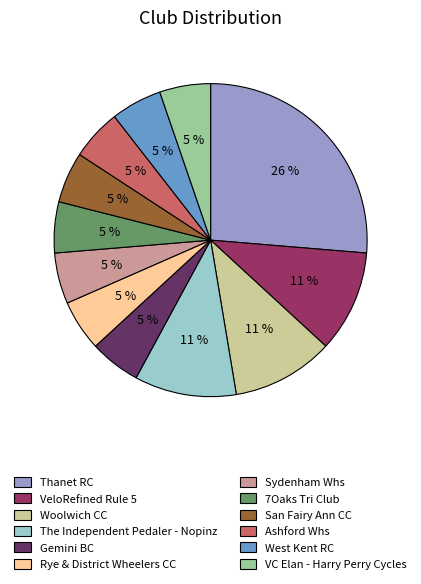

Is it true that Sydenham Whs is 5% of the pie?

True